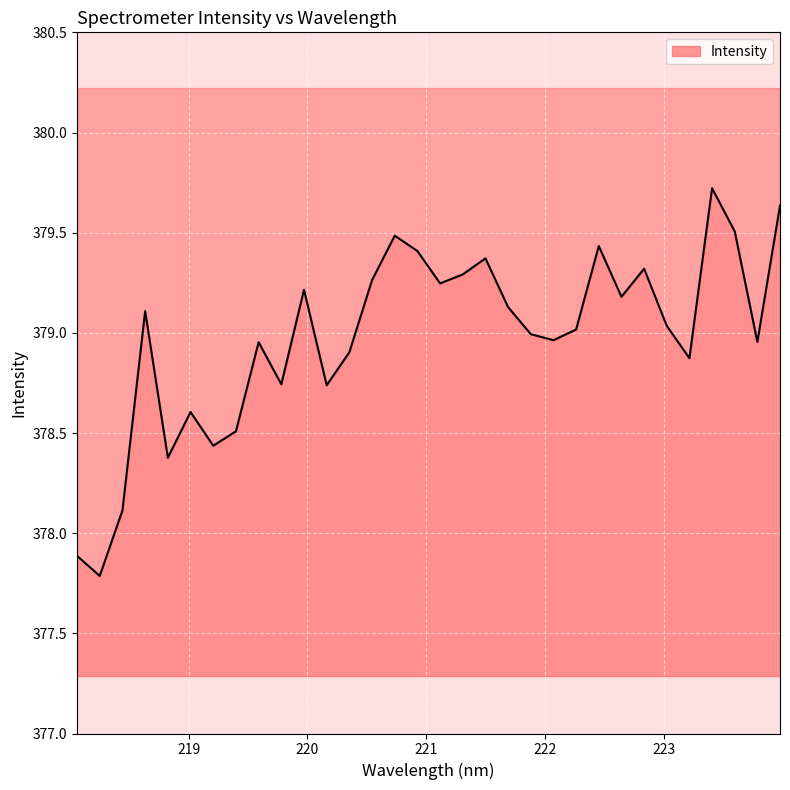

How many points are higher than both their immediate neighbors (excluding endpoints)?

9